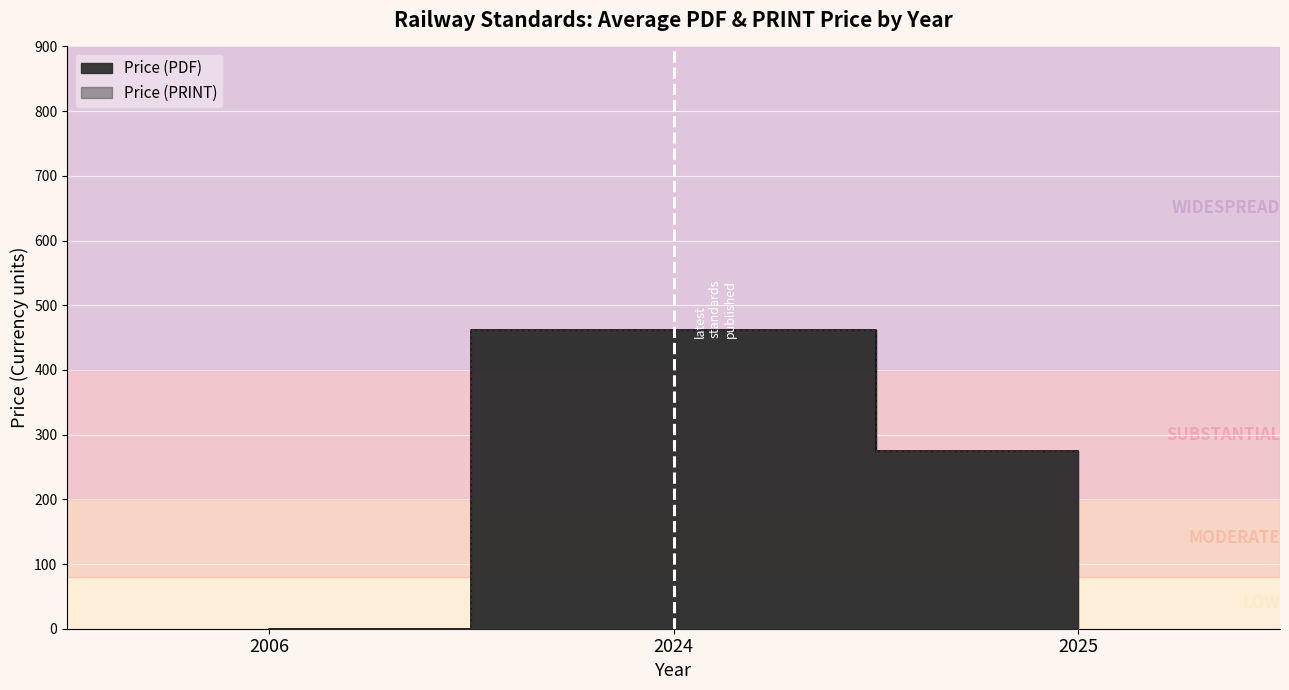

Which series has the largest total across all categories?

Price (PDF)